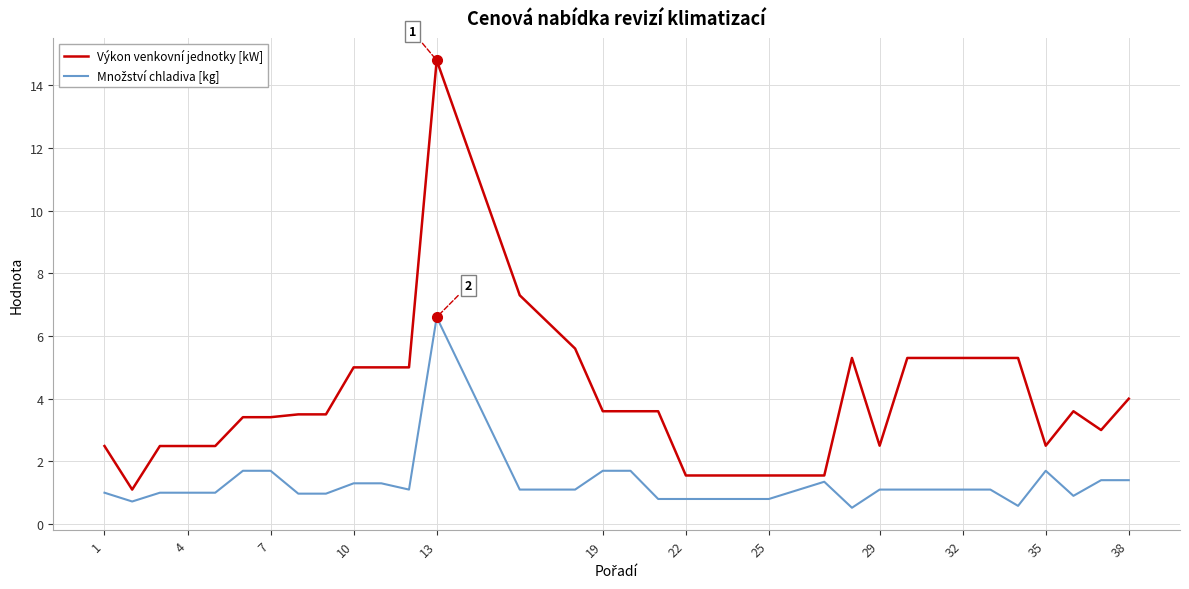

Which series has the widest spread of values?

Výkon venkovní jednotky [kW]